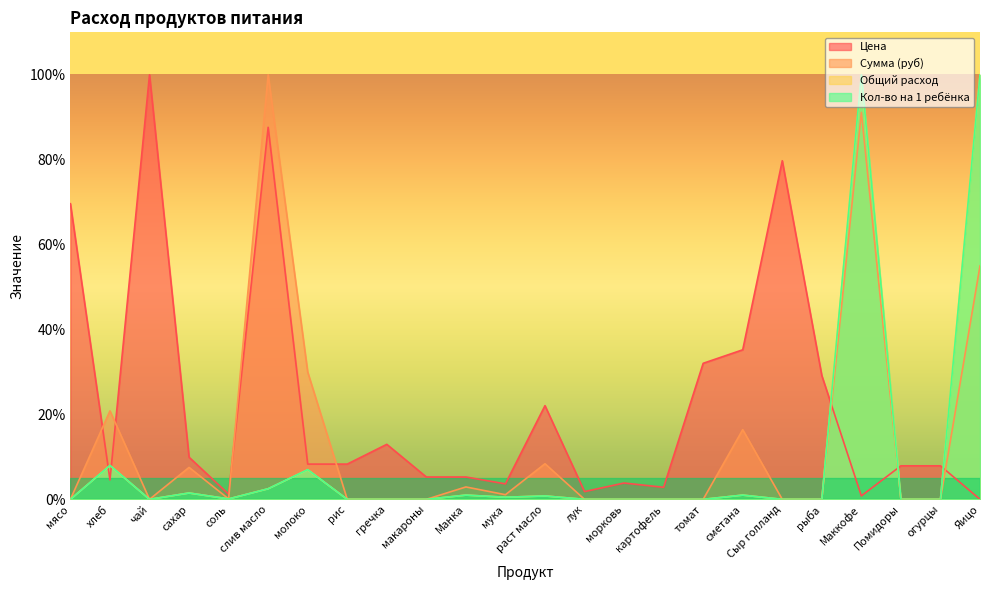

Is it true that Цена equals 7.6 at рыба?

False